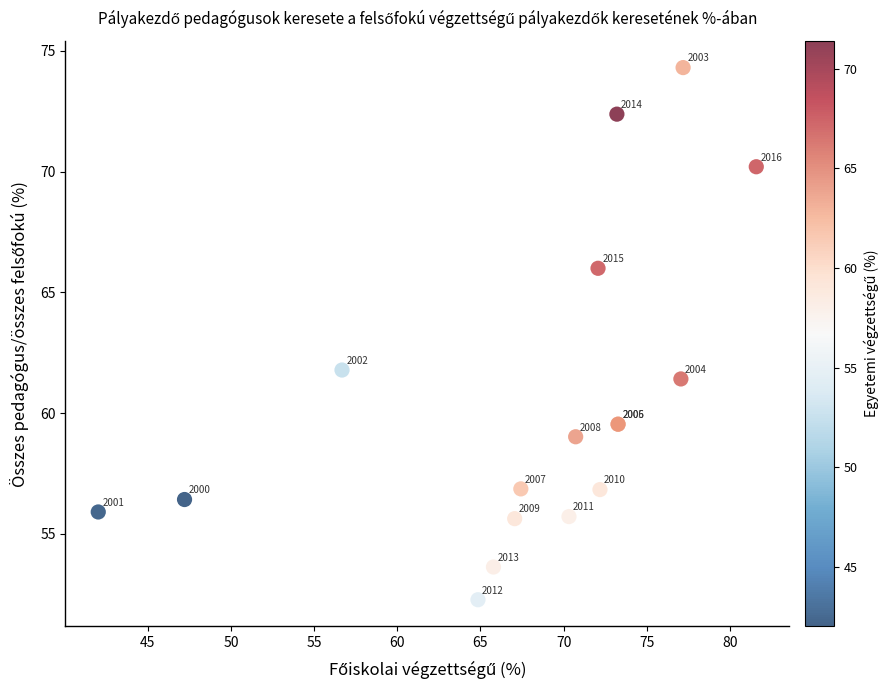

What Y value in the scatter plot is closest to 63?

61.8